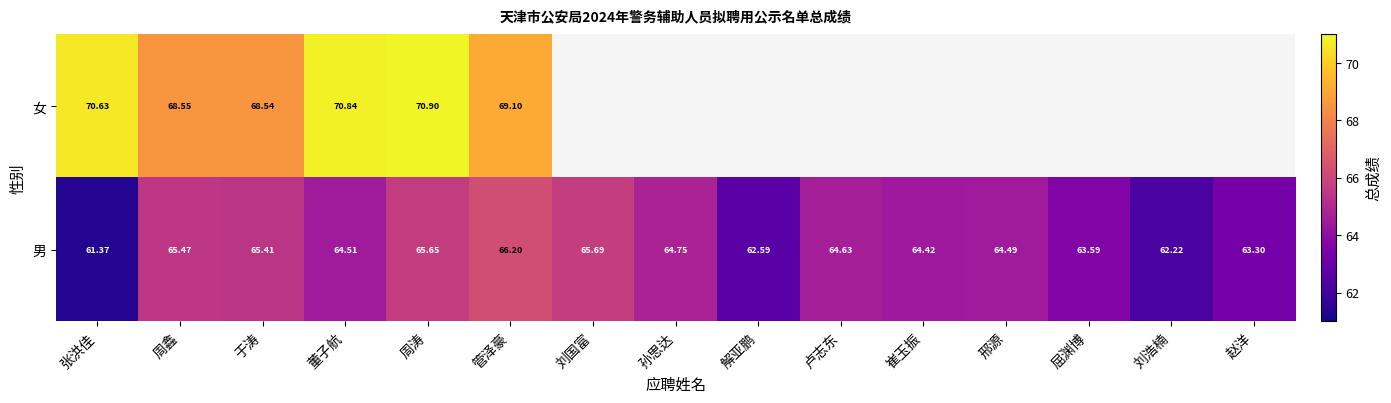

What is the difference between the maximum and minimum values in the 男 series?

4.8